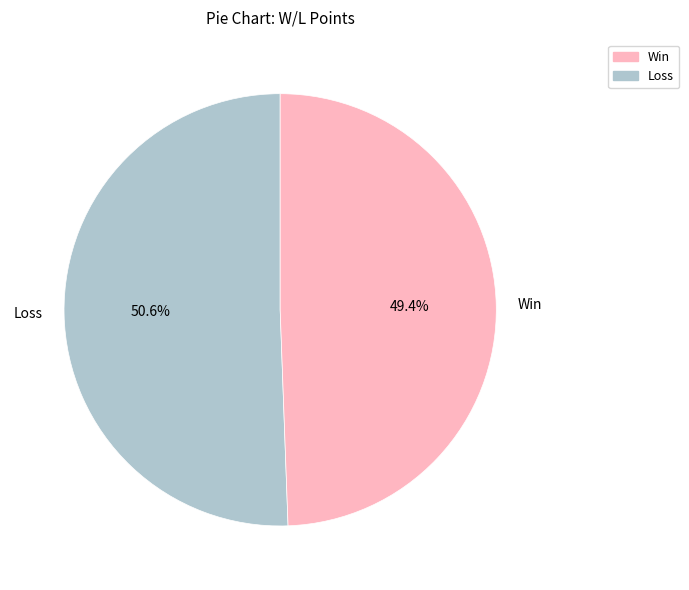

What is the largest slice in the pie chart?

Loss